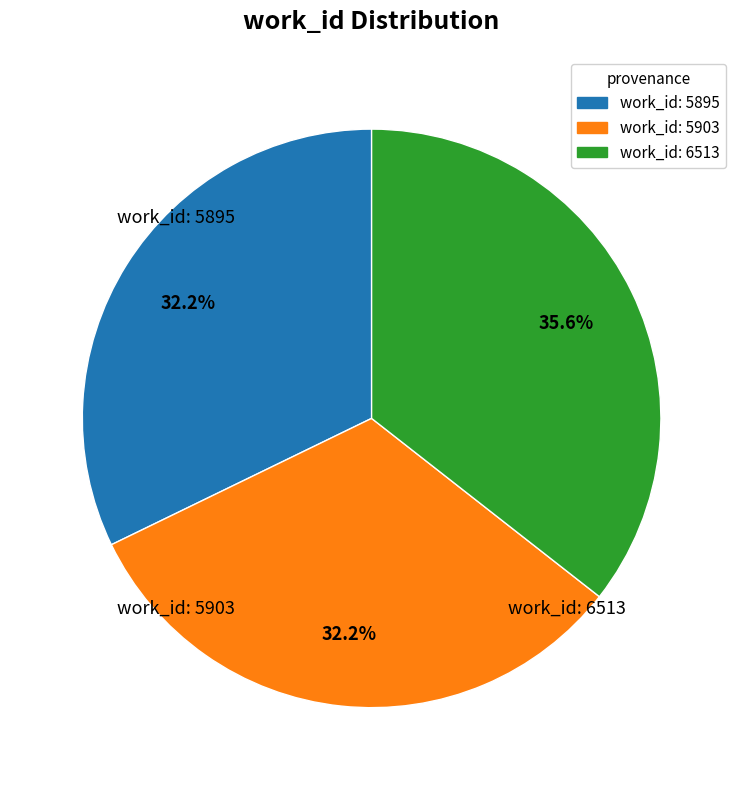

Is there any slice that represents more than half of the pie?

No